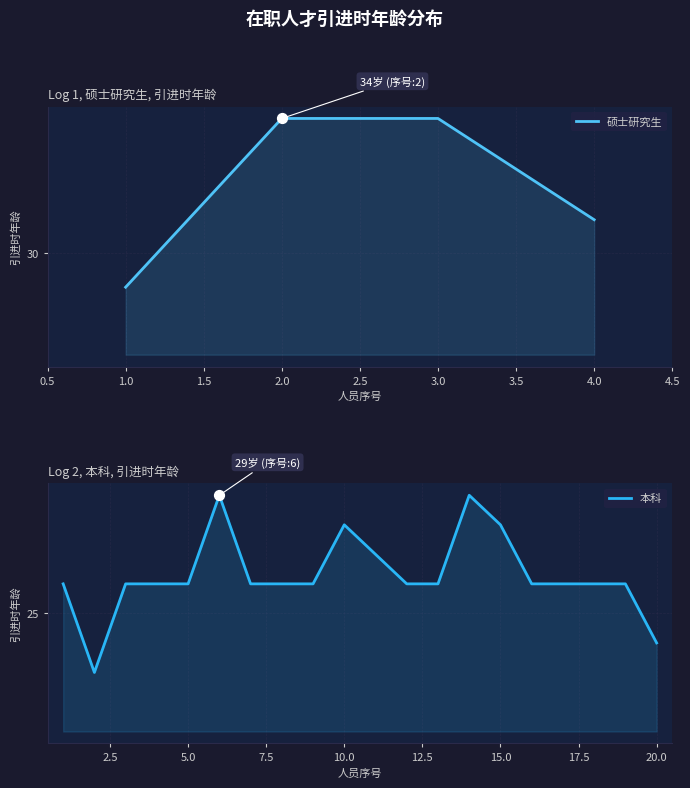

Between 3.0 and 2.0, which is larger?

3.0